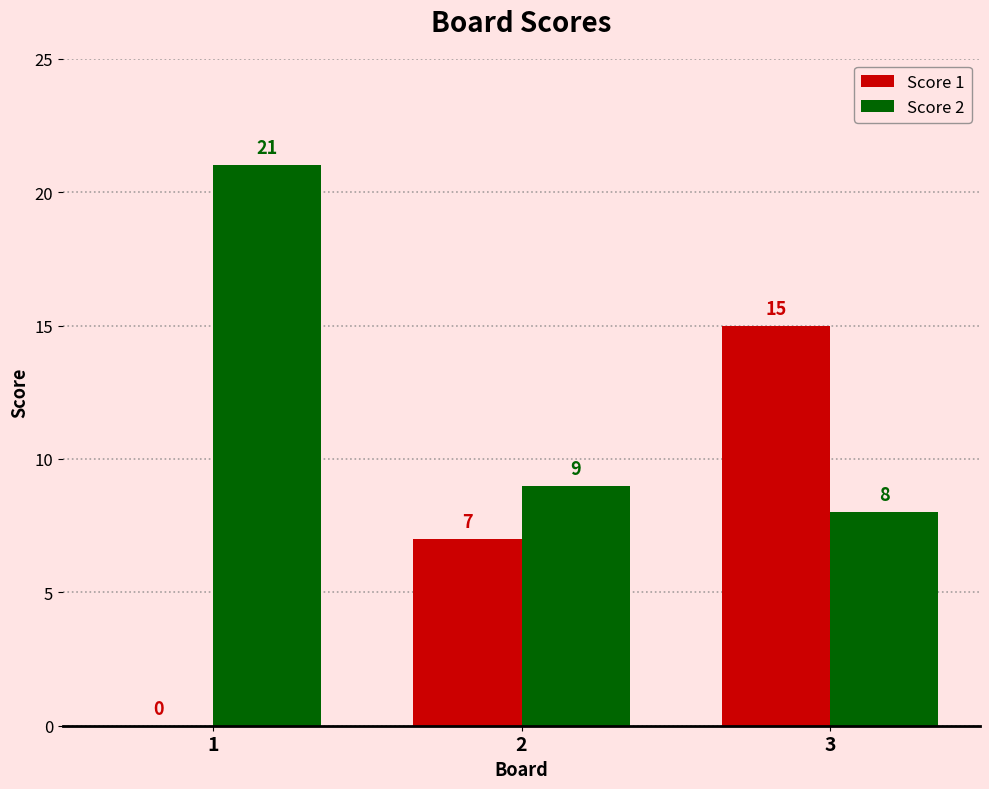

Is it true that Score 1 equals 9 at 2?

False